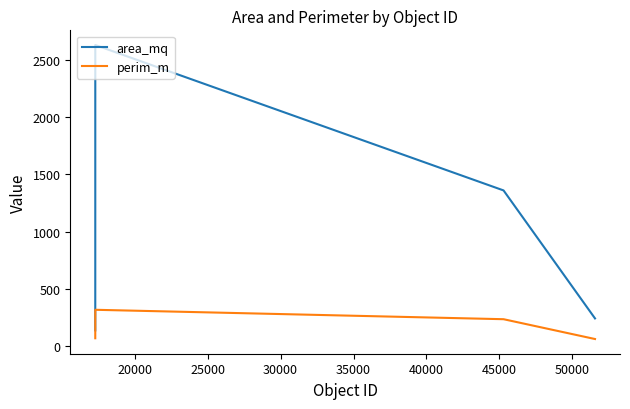

What is the maximum value shown in the chart?

2630.9